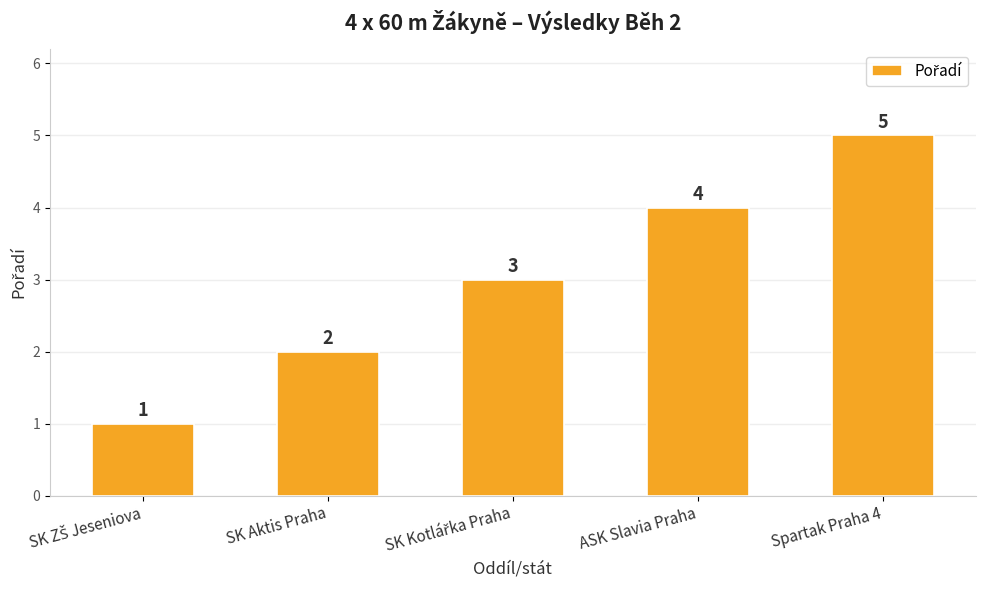

What position from the left is SK Aktis Praha?

2